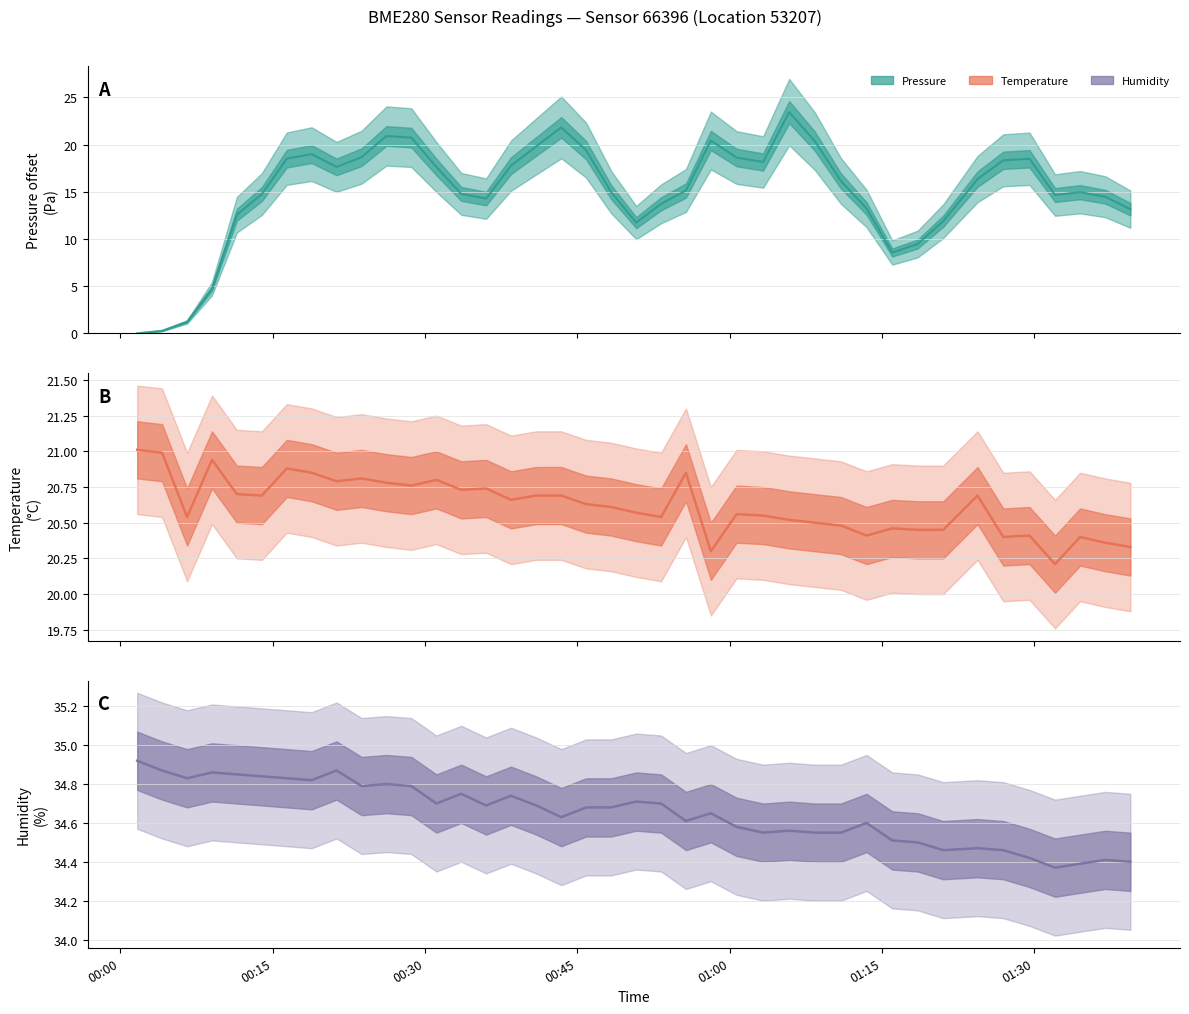

The humidity series shows 54.3 at 01:00. True or false?

False